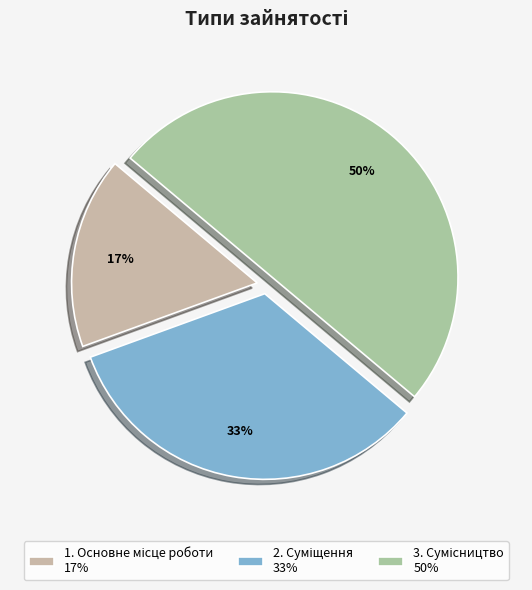

How many slices are in this pie chart?

3